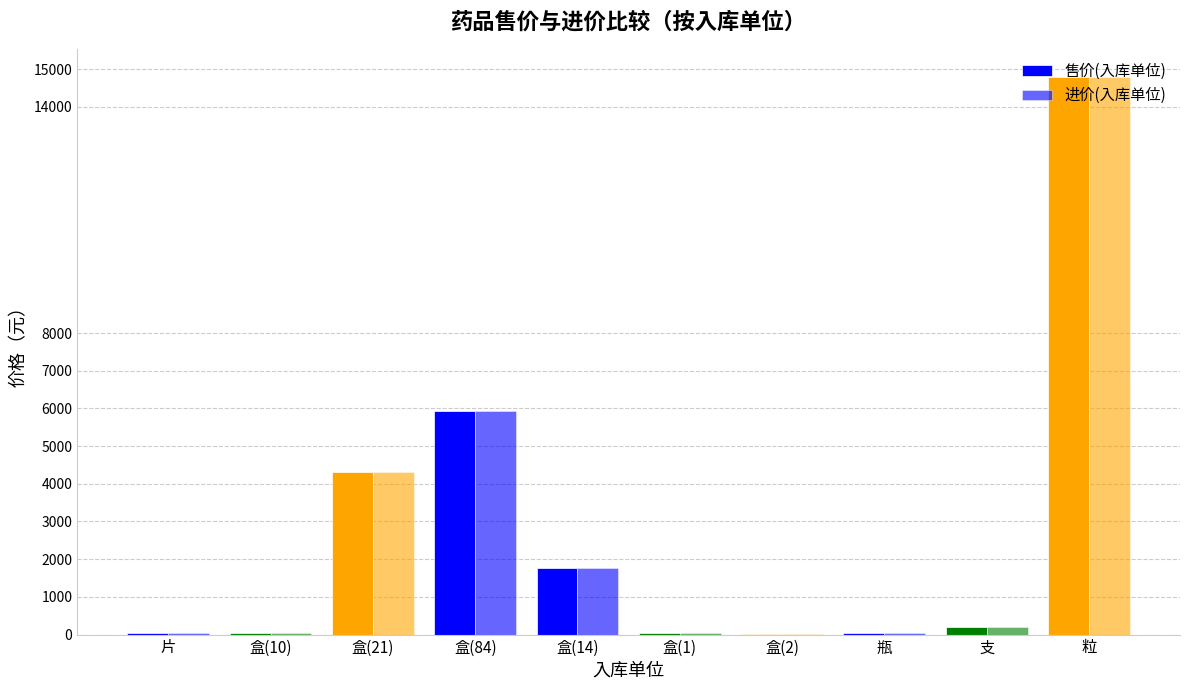

Is it true that 售价(入库单位) equals 5387.7 at 粒?

False